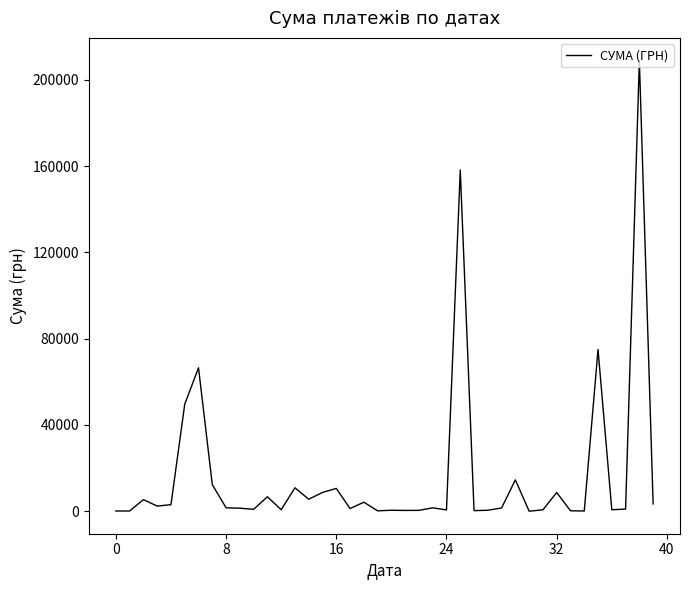

What is the greatest value displayed?

208966.6